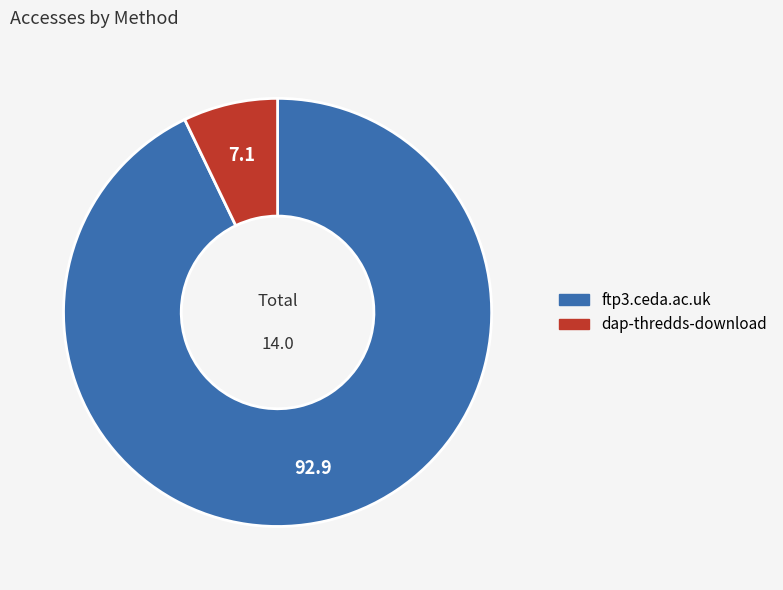

Rank the categories by value from lowest to highest.

dap-thredds-download, ftp3.ceda.ac.uk